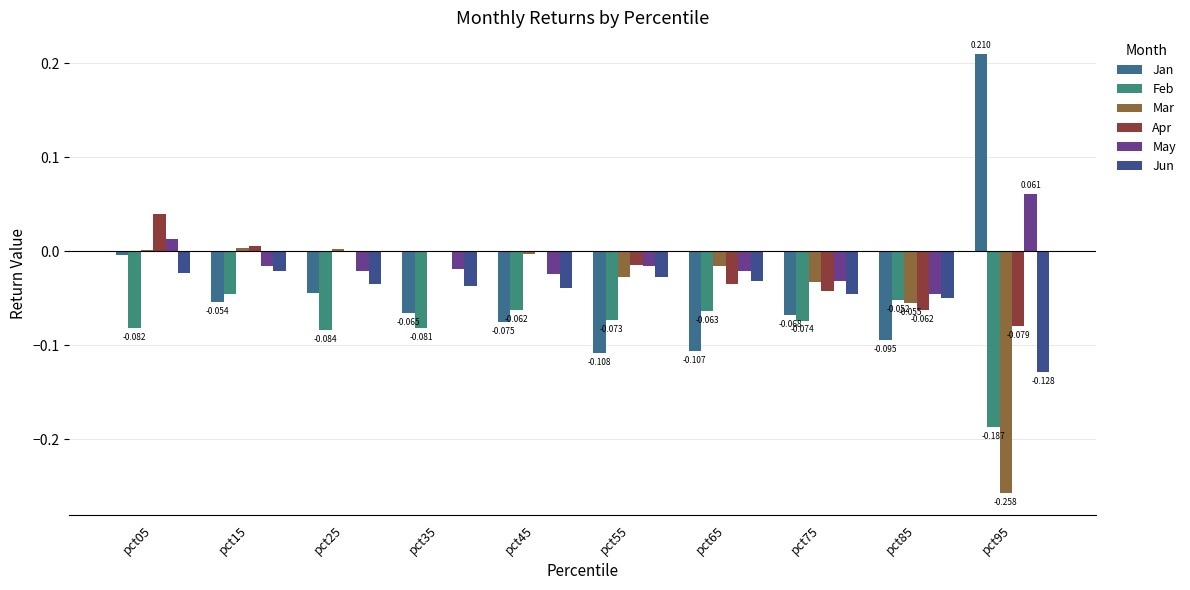

At which label does Apr first exceed 0?

pct05